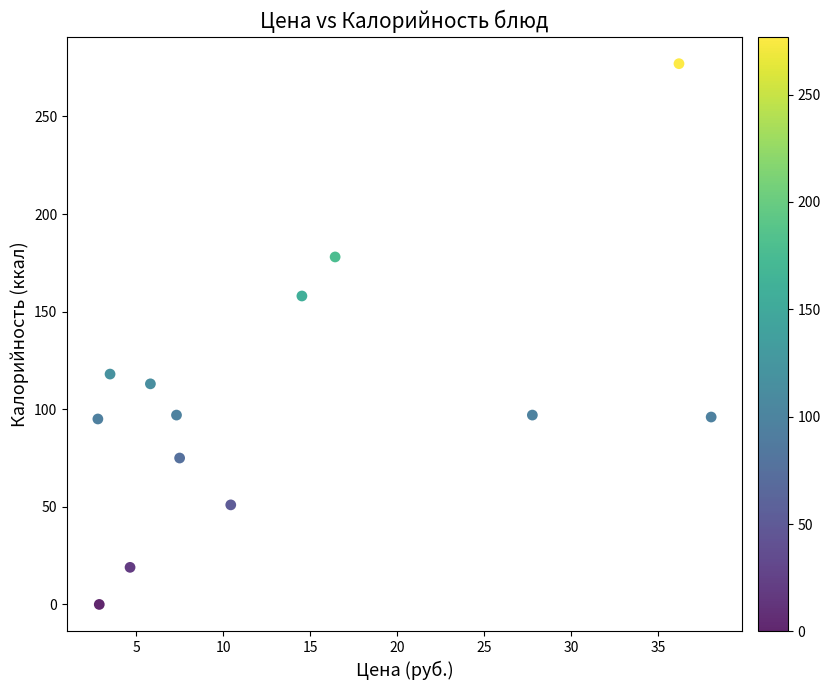

What is the range of Y values (max minus min)?

277